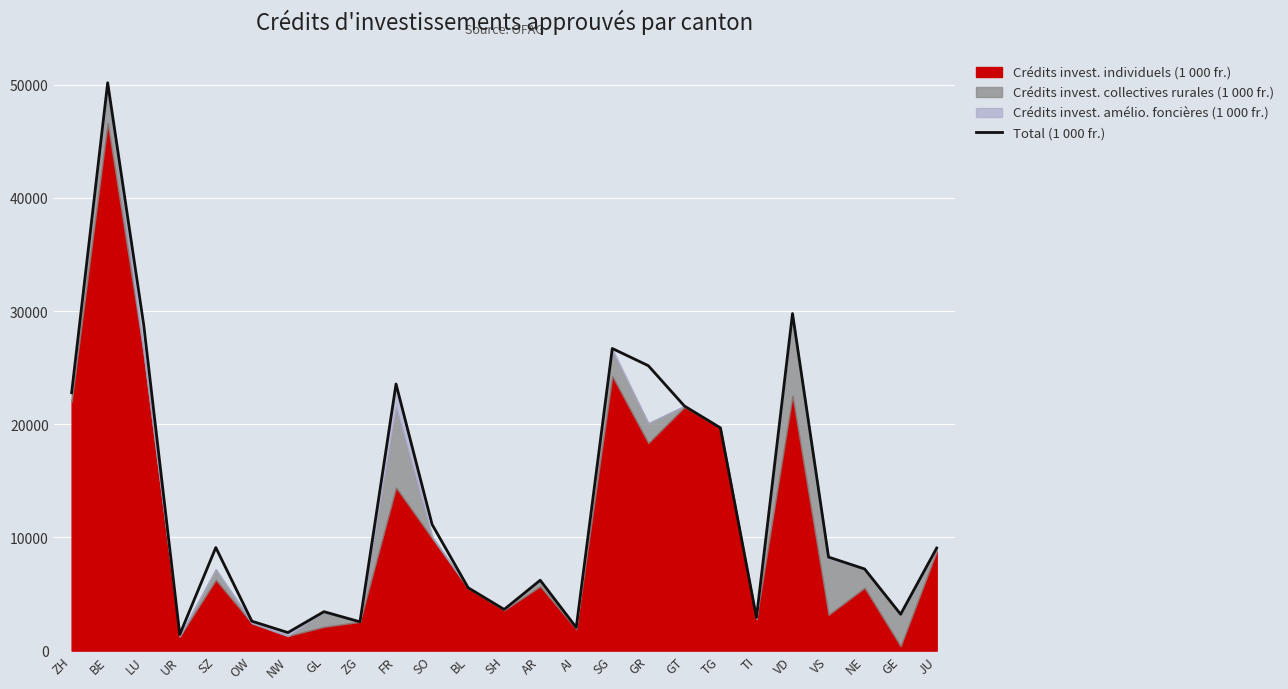

Does the chart display data point markers on the line(s)?

No